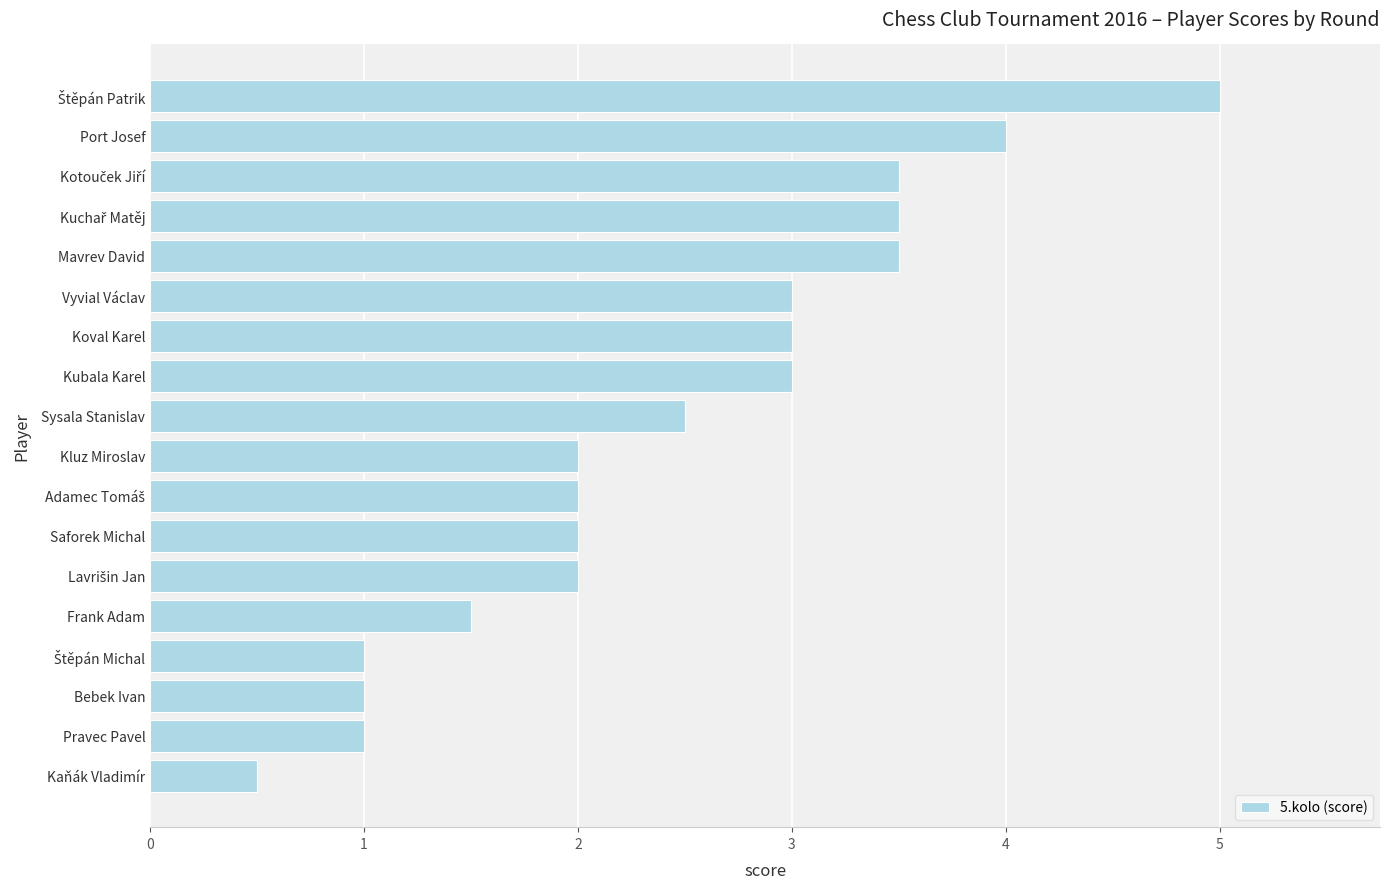

What value does the data have at Kubala Karel?

3.0